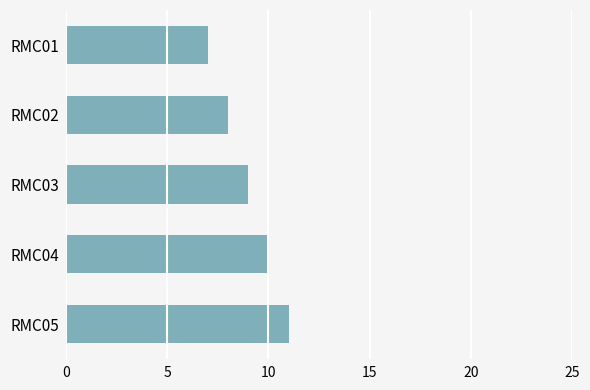

Count the values in the range 8 to 10.

3